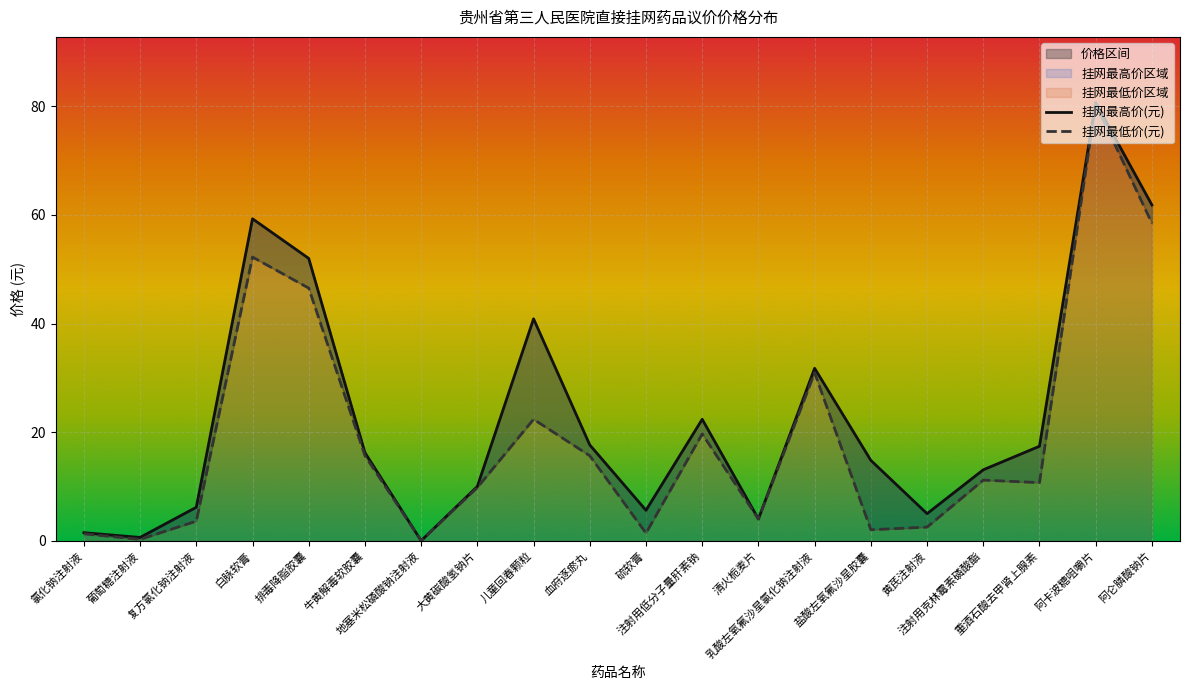

What is the label of the 16th point from the left?

黄芪注射液